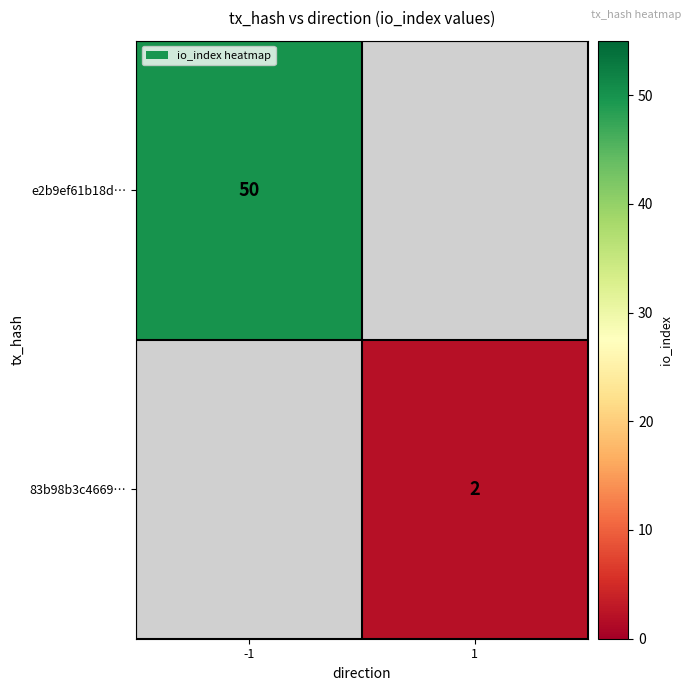

Is it true that e2b9ef61b18d… equals 50 at -1?

True